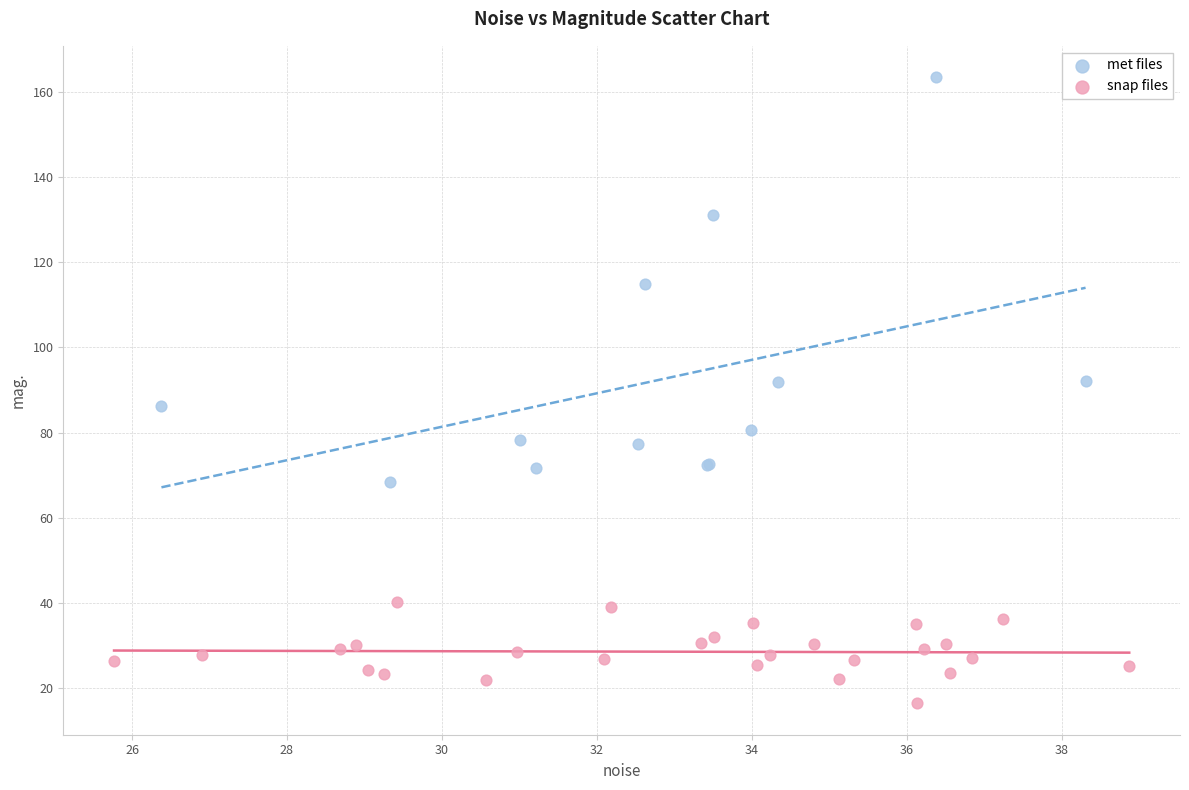

Which series reaches the minimum Y coordinate?

snap files